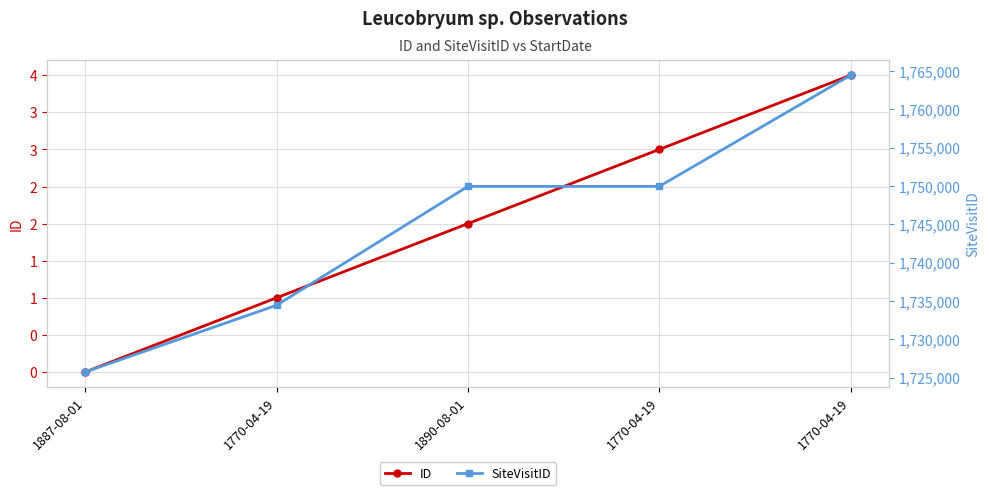

Which category has the lowest value in the SiteVisitID series?

1887-08-01